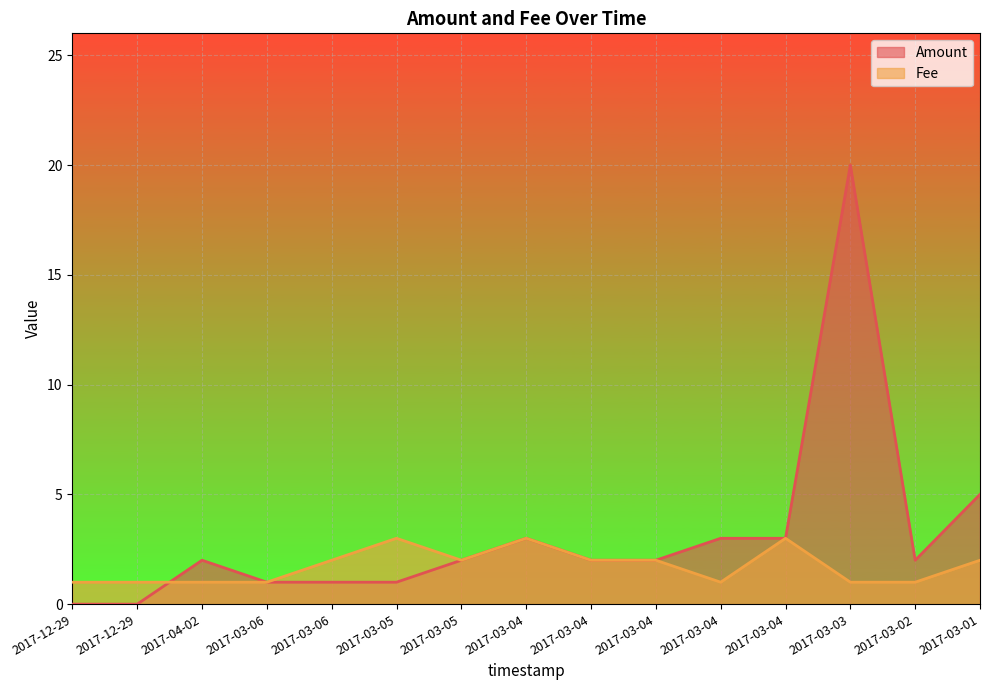

How many lines are shown in the chart?

2